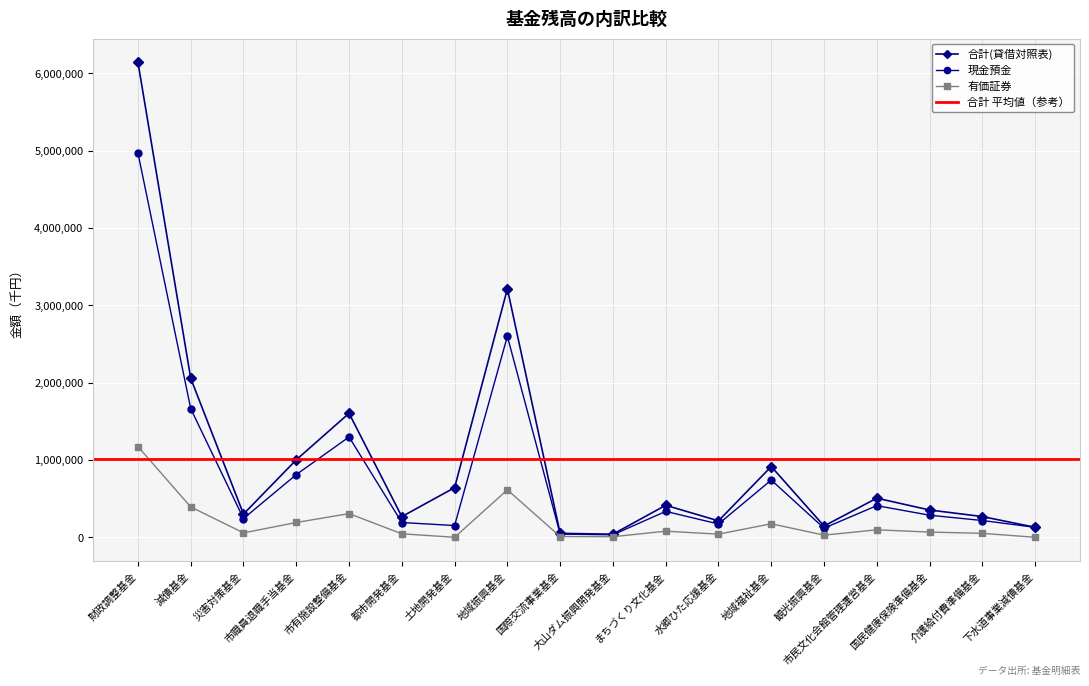

True or false: 現金預金 and 有価証券 intersect in this chart.

False